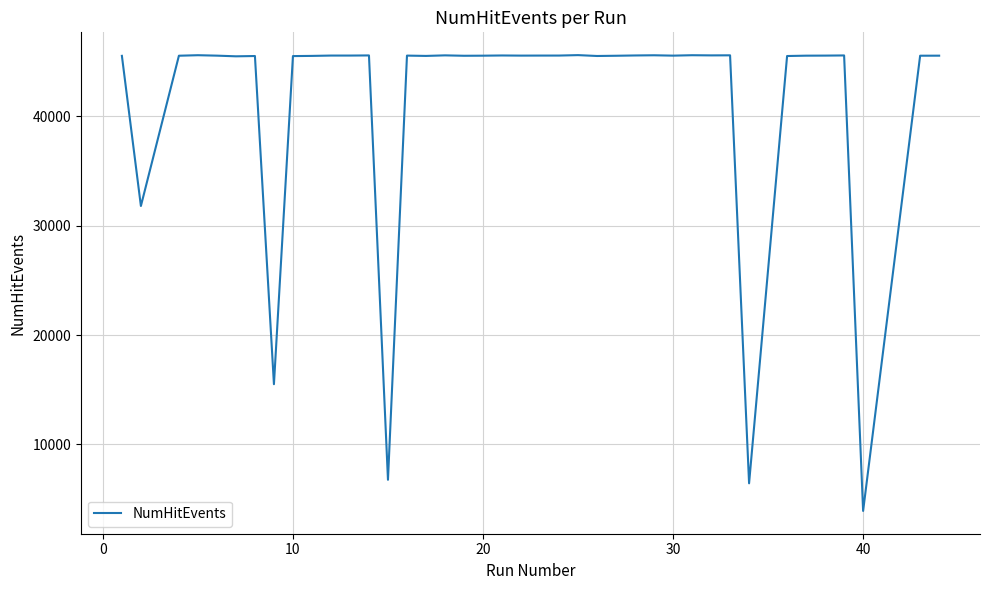

What is the difference between the maximum and minimum values?

41686